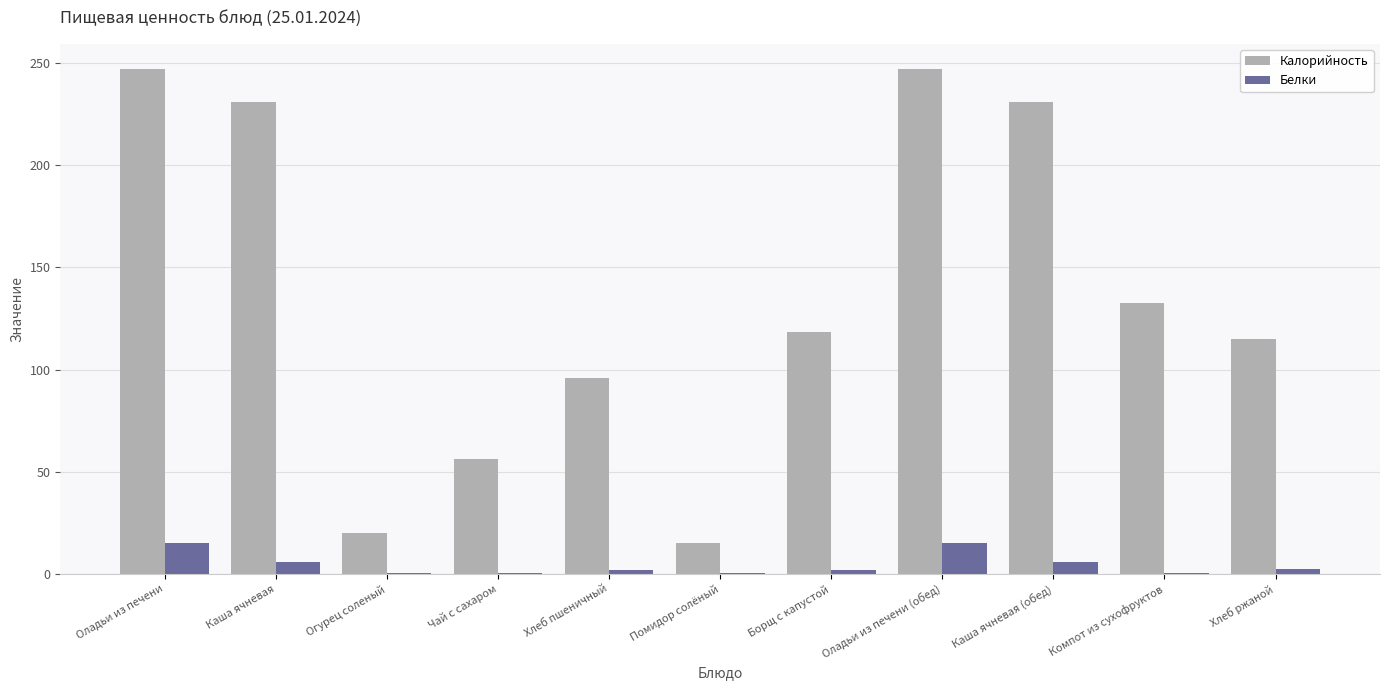

Is the value of Калорийность at Каша ячневая (обед) greater than the value of Белки at Борщ с капустой?

Yes